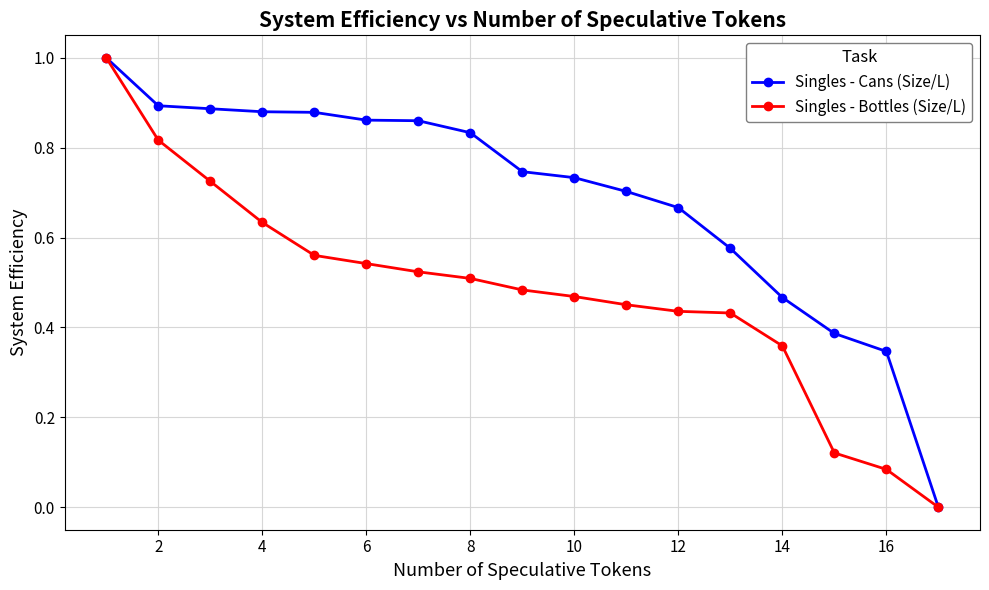

Which series has the largest total across all categories?

Singles - Cans (Size/L)